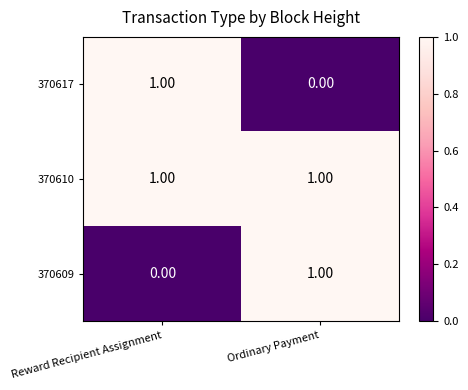

At which label does 370609 reach its peak?

Ordinary Payment